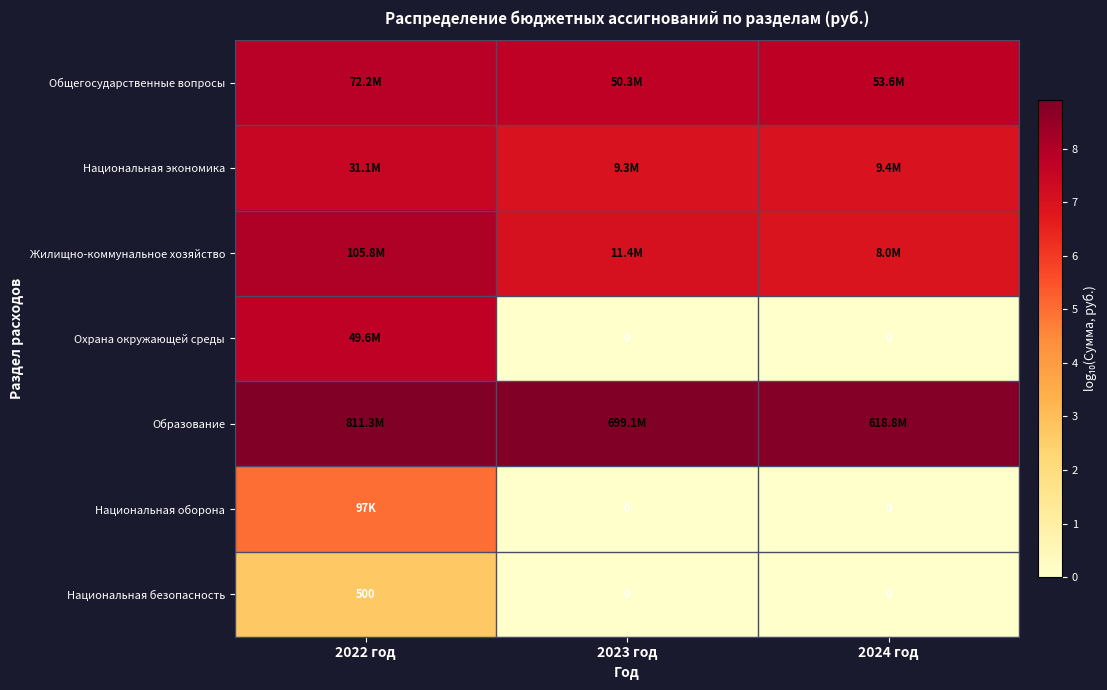

At which label does Национальная безопасность reach its minimum?

2023 год